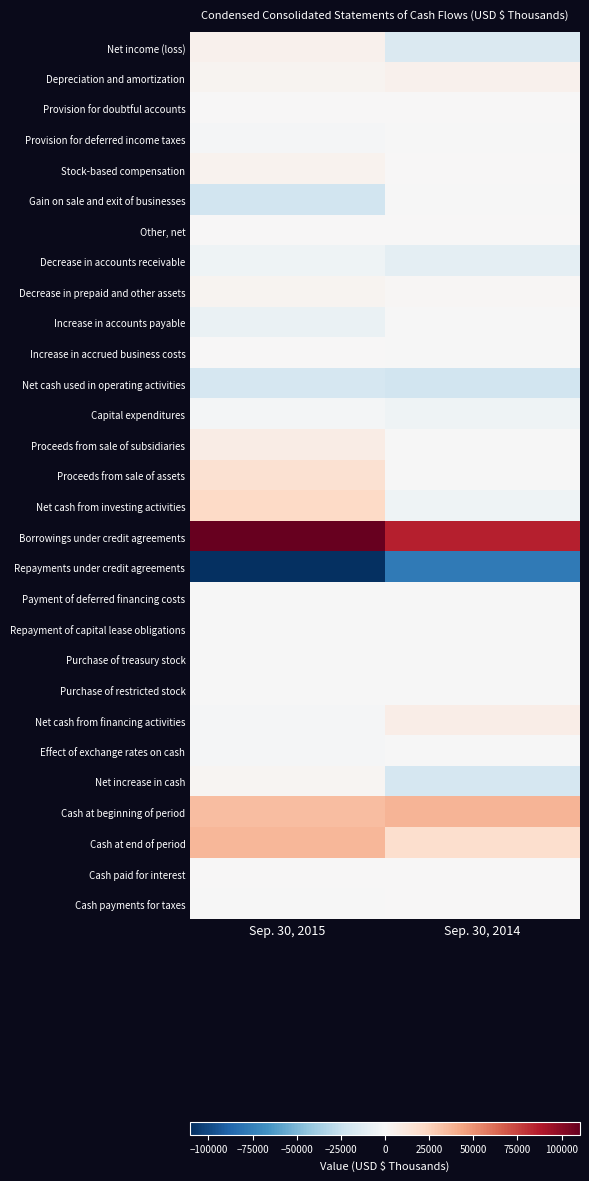

At how many categories does at least one series exceed 53175?

2